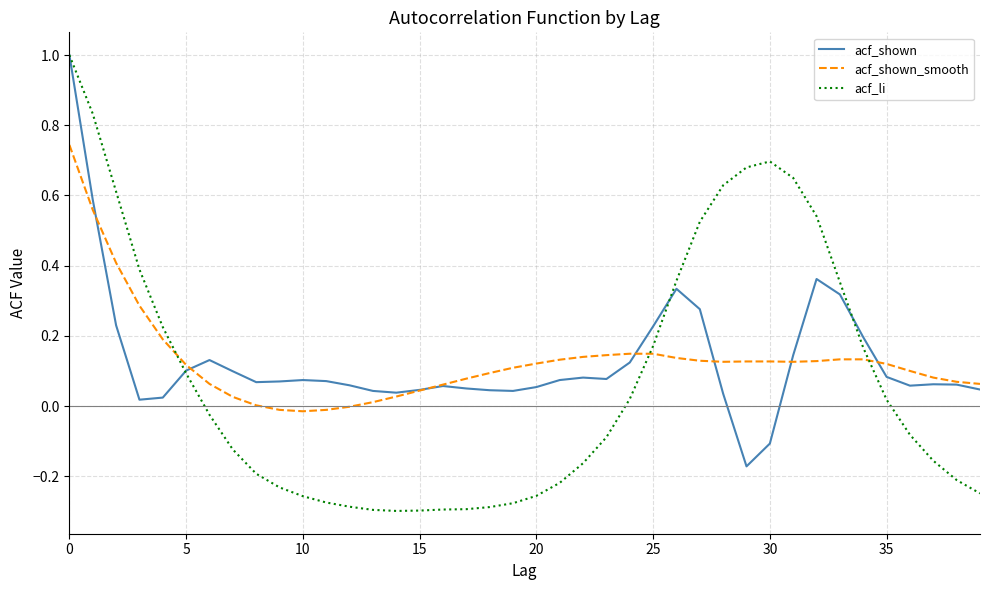

Which series has the largest range (max minus min)?

acf_li